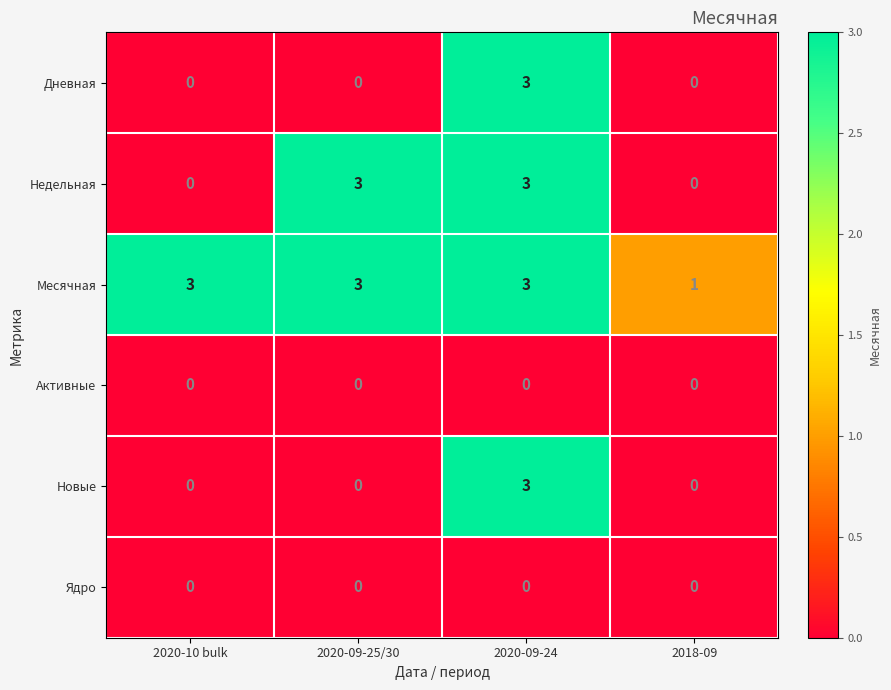

What is the difference between the Недельная values at 2020-10 bulk and 2020-09-25/30?

3